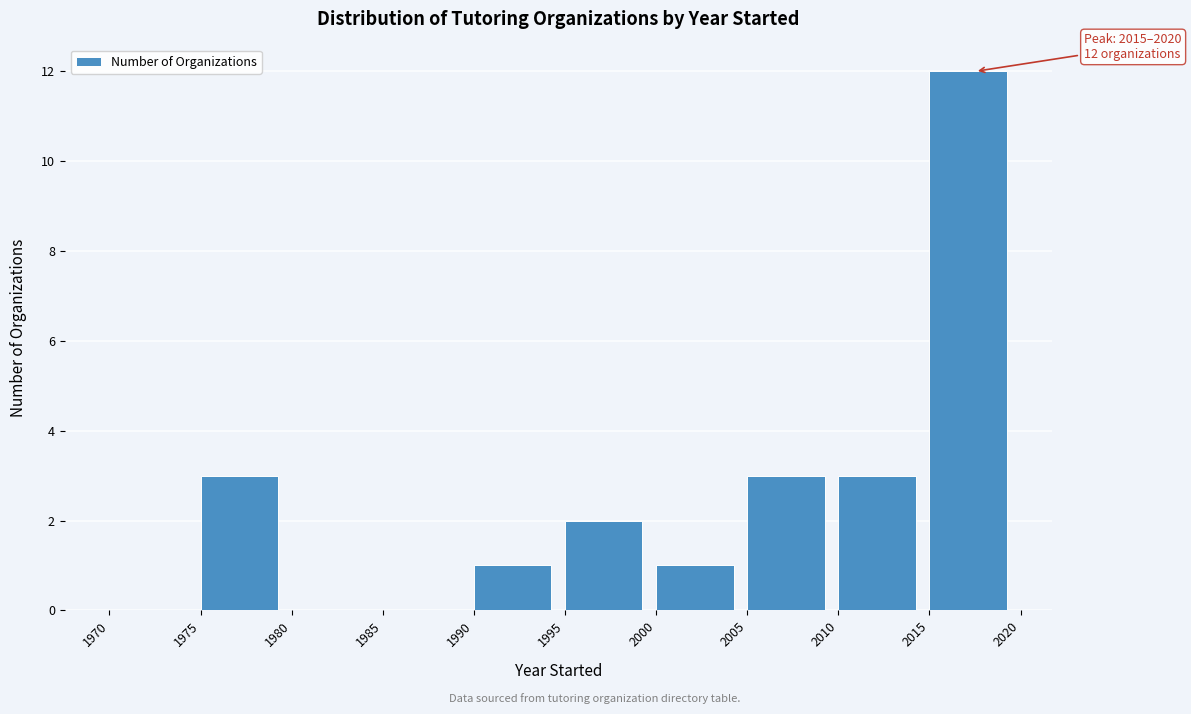

Over which range of the x-axis is the bar tallest?

2015 to 2020